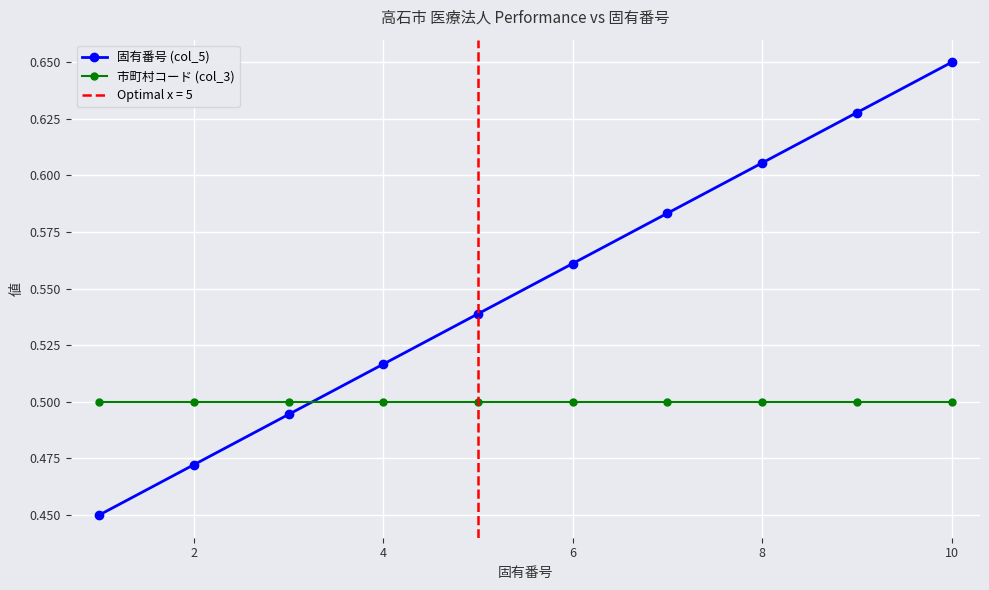

Count the 固有番号 (col_5) values in the range 0 to 1.

10